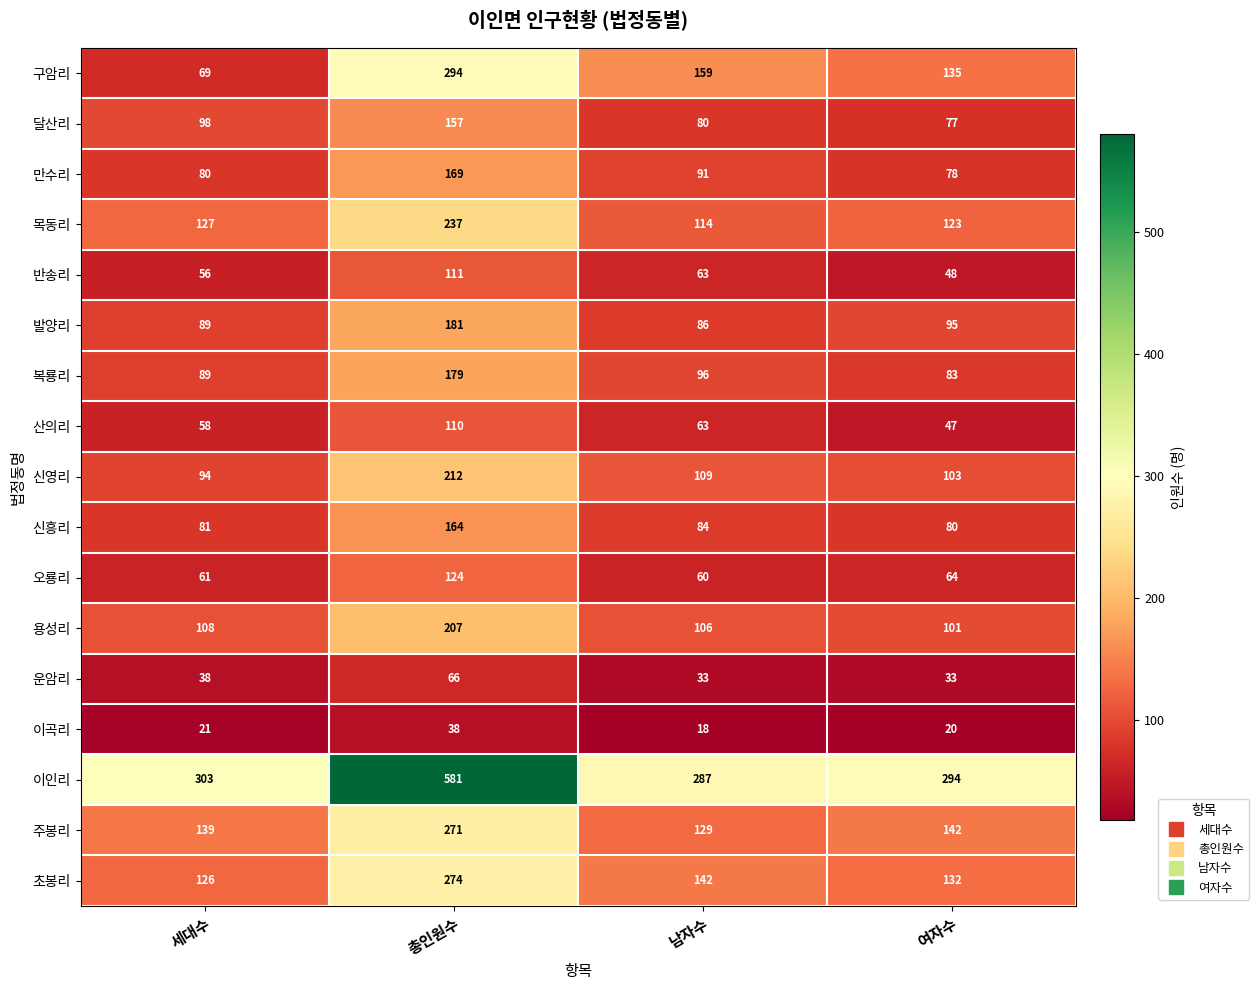

What is the difference between the maximum and minimum values in the 이인리 series?

294